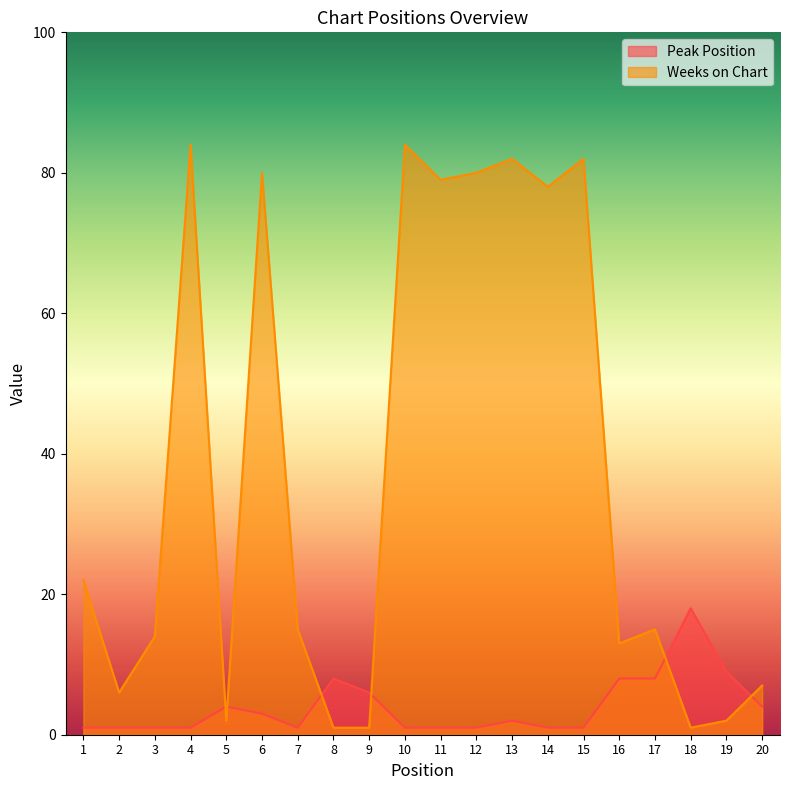

Between which two adjacent categories do Peak Position and Weeks on Chart first intersect?

4 and 5